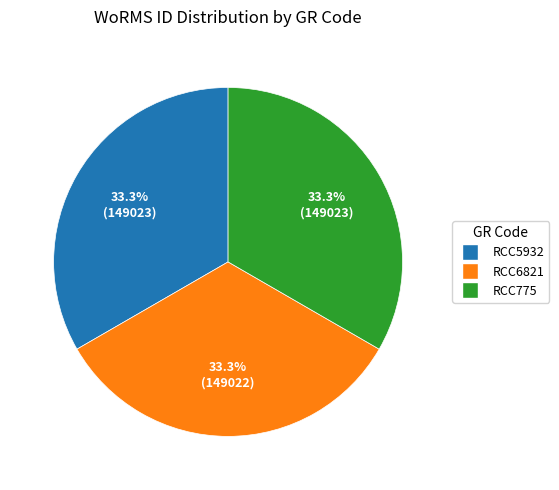

True or false: RCC775 accounts for 44% of the total.

False